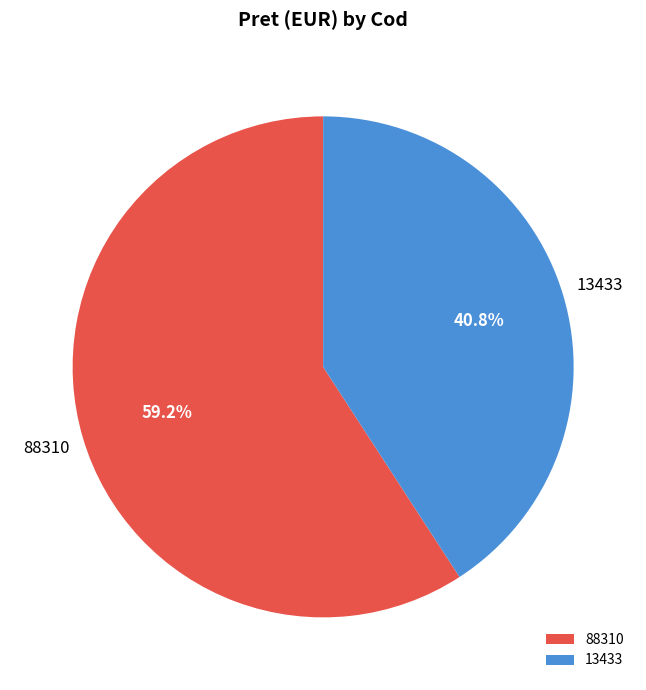

To the nearest percent, what percentage of the pie is 88310?

59%